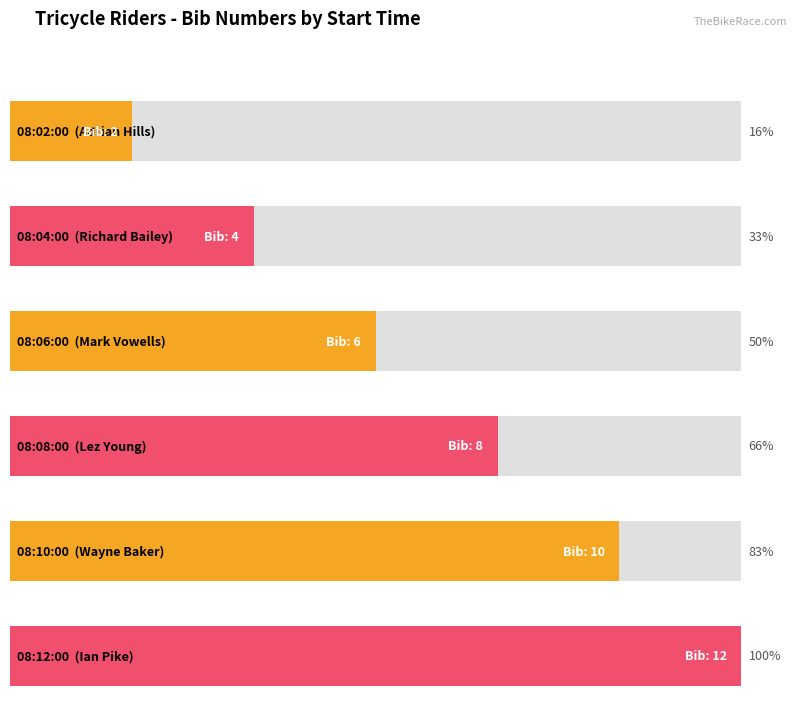

At which category does the chart reach its minimum across all series?

08:02:00